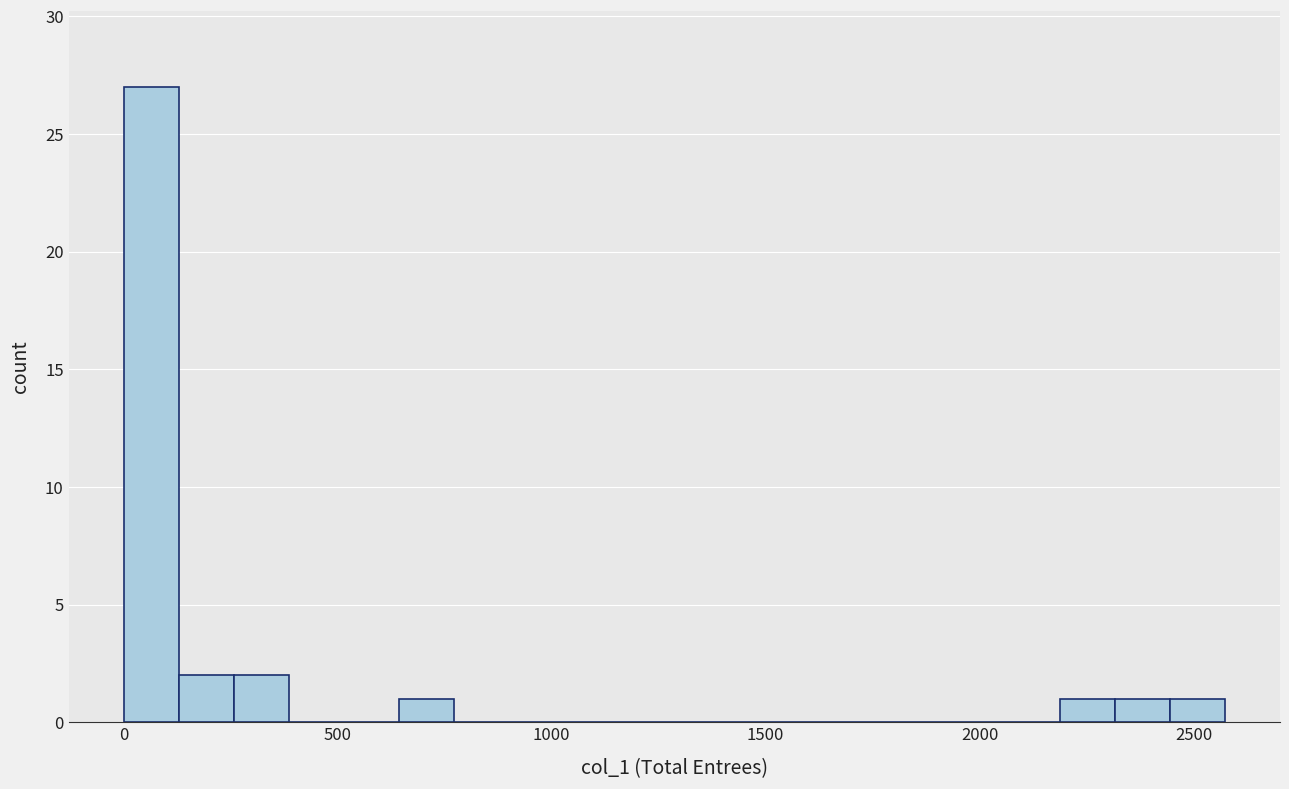

Read against the x-axis, roughly where is the centre of the tallest bar?

50